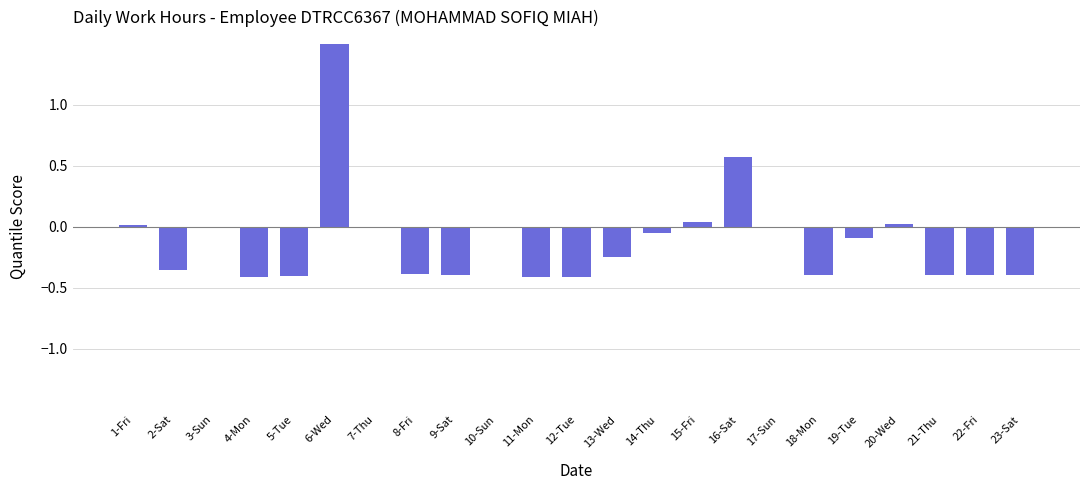

Is it true that the value at 17-Sun is 0.0?

True